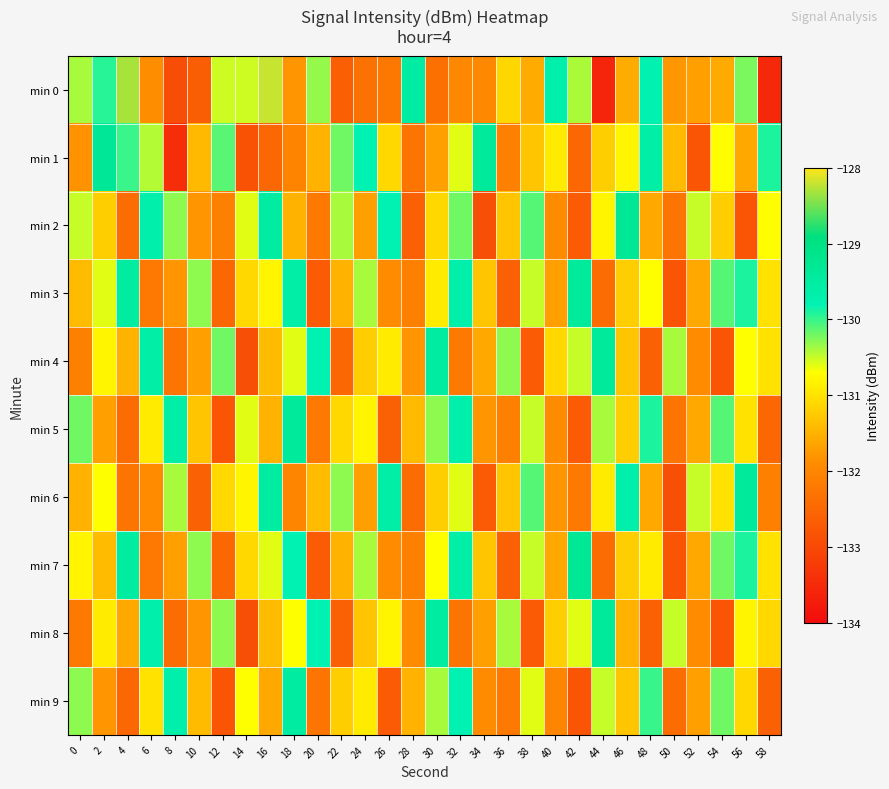

What is the maximum value shown in the chart?

-128.2